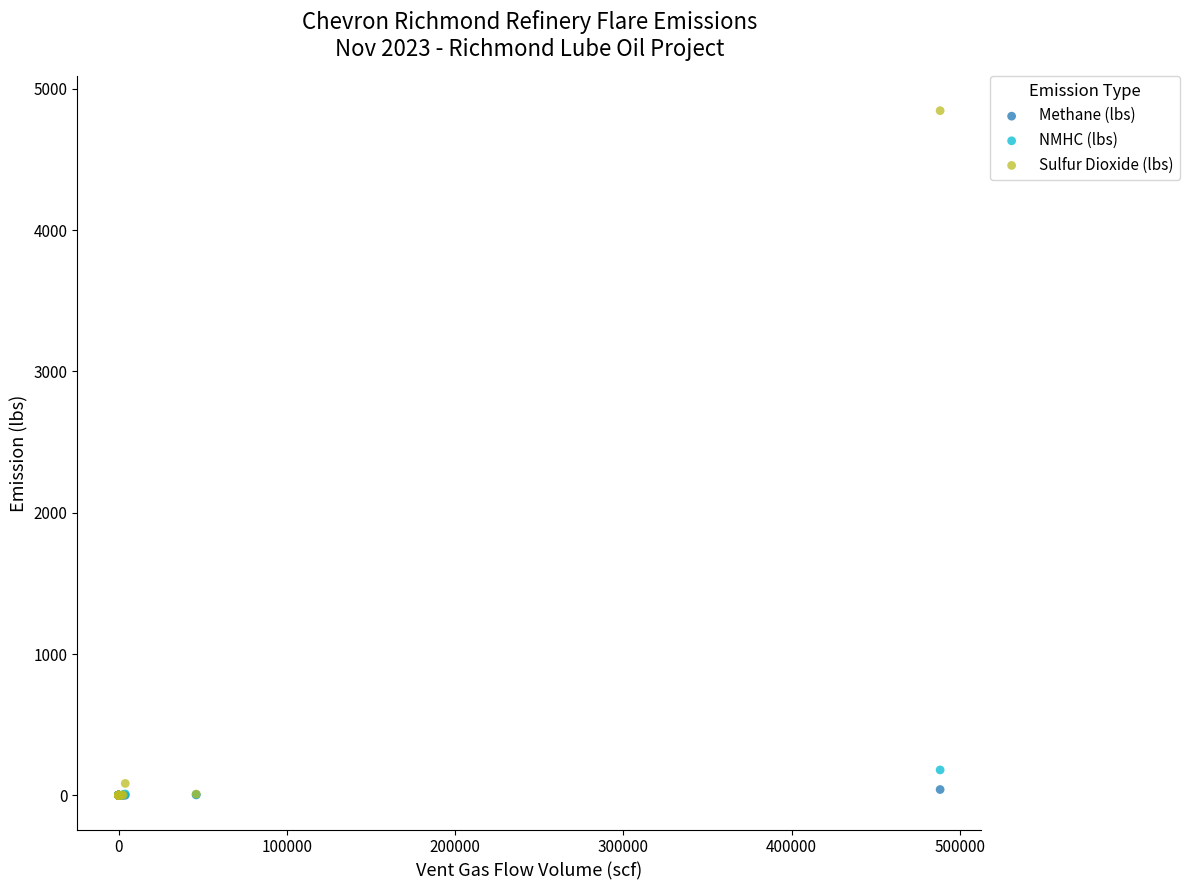

Across all series, what Y value is closest to 2423?

179.5